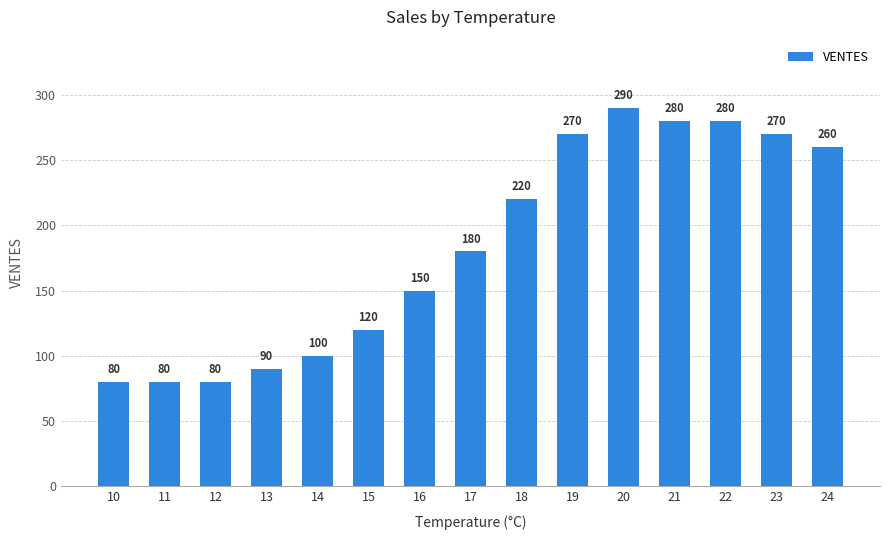

What is the maximum value shown in the chart?

290